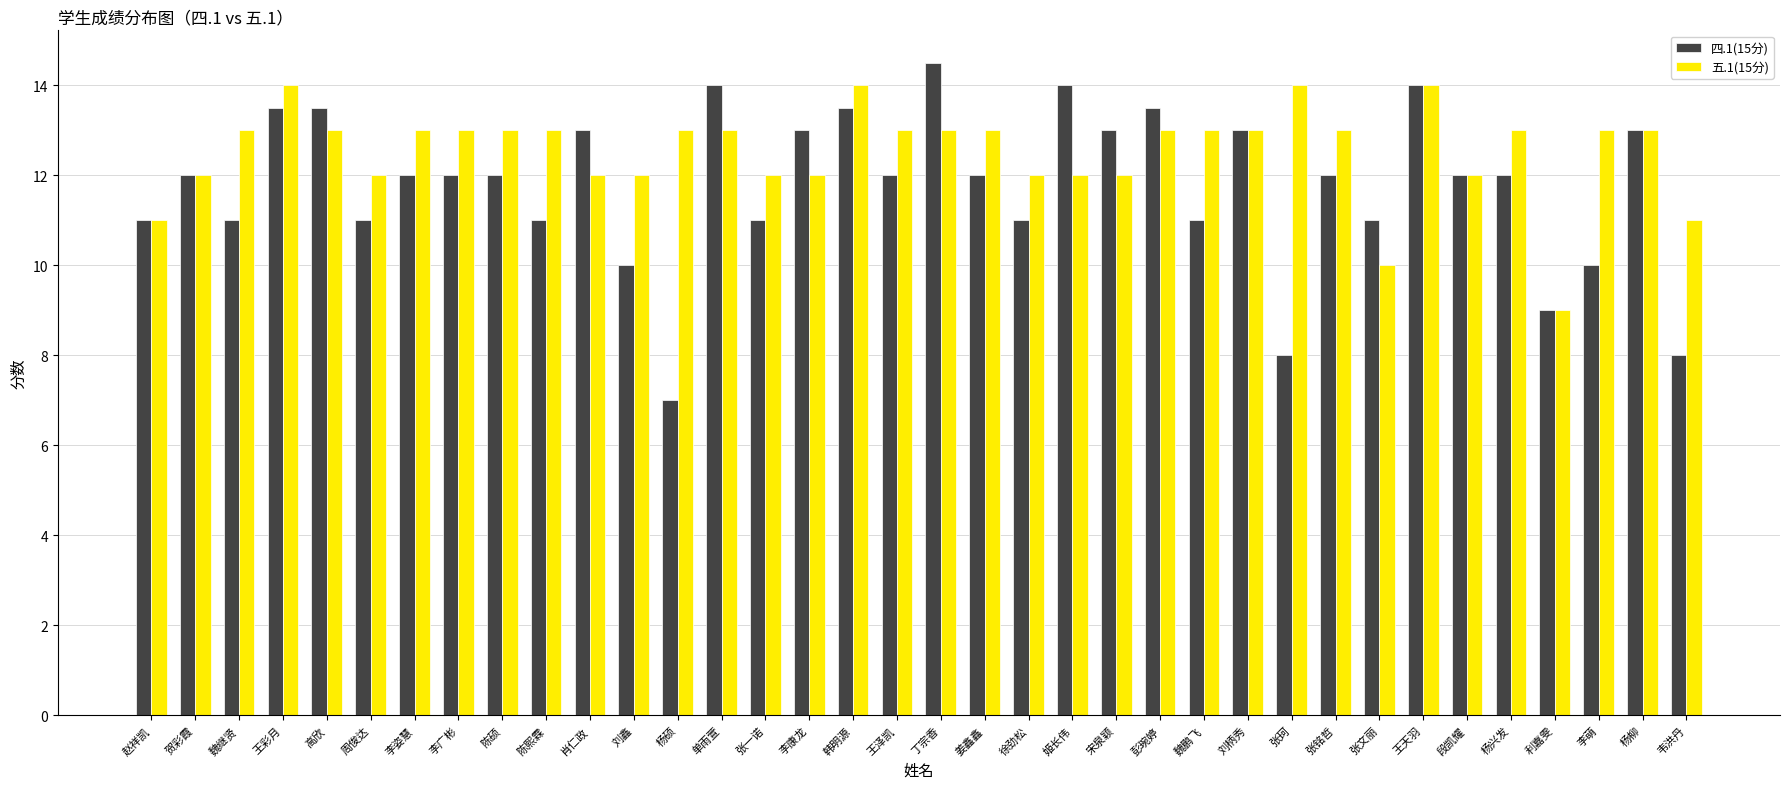

How many bars are there in each group?

2